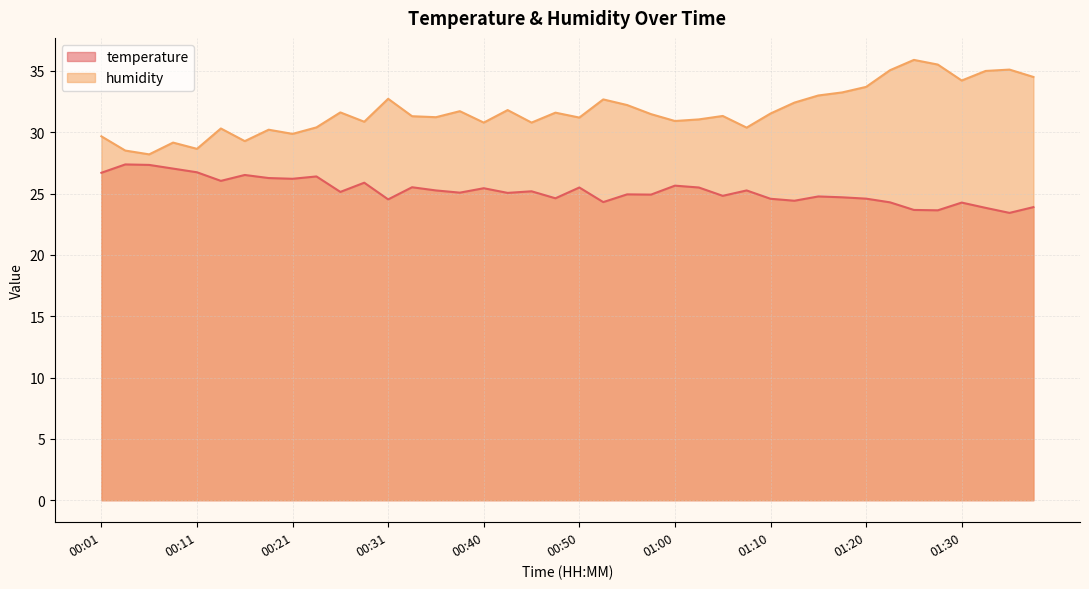

Reading left to right, what are all the values shown in this chart?

temperature: 26.7	27.4	27.3	27.0	26.7	26.0	26.5	26.3	26.2	26.4	25.1	25.9	24.5	25.5	25.2	25.1	25.4	25.1	25.2	24.6	25.5	24.3	24.9	24.9	25.6	25.5	24.8	25.2	24.6	24.4	24.8	24.7	24.6	24.3	23.7	23.6	24.3	23.8	23.4	23.9
humidity: 29.7	28.5	28.2	29.1	28.6	30.3	29.3	30.2	29.9	30.4	31.6	30.9	32.7	31.3	31.2	31.7	30.8	31.8	30.8	31.6	31.2	32.7	32.2	31.5	30.9	31.0	31.3	30.4	31.5	32.4	33.0	33.2	33.7	35.0	35.9	35.5	34.2	35.0	35.1	34.5